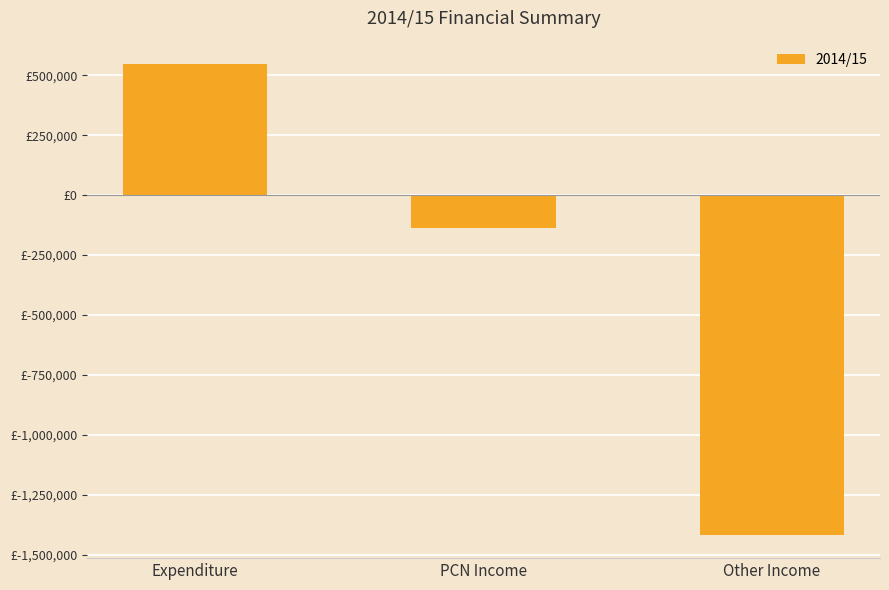

Which category has the lowest value across all series?

Other Income